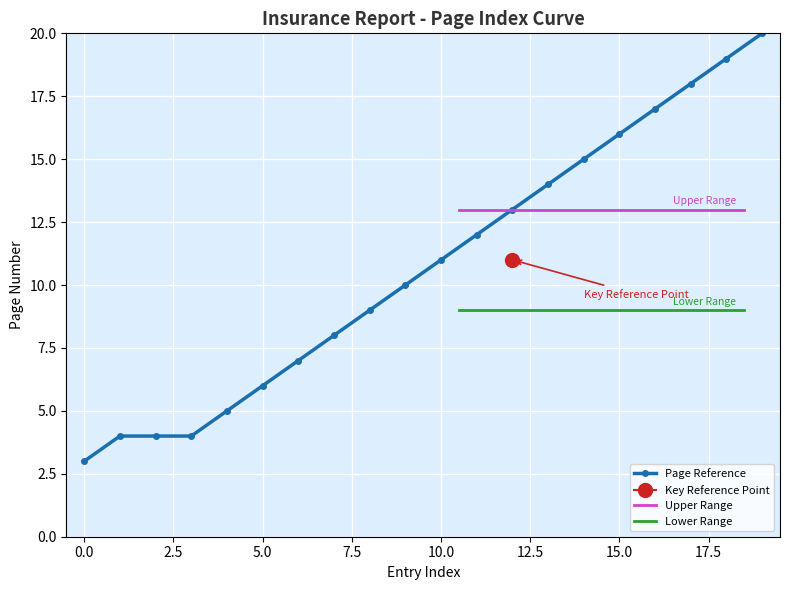

What is the sum of all values?

215